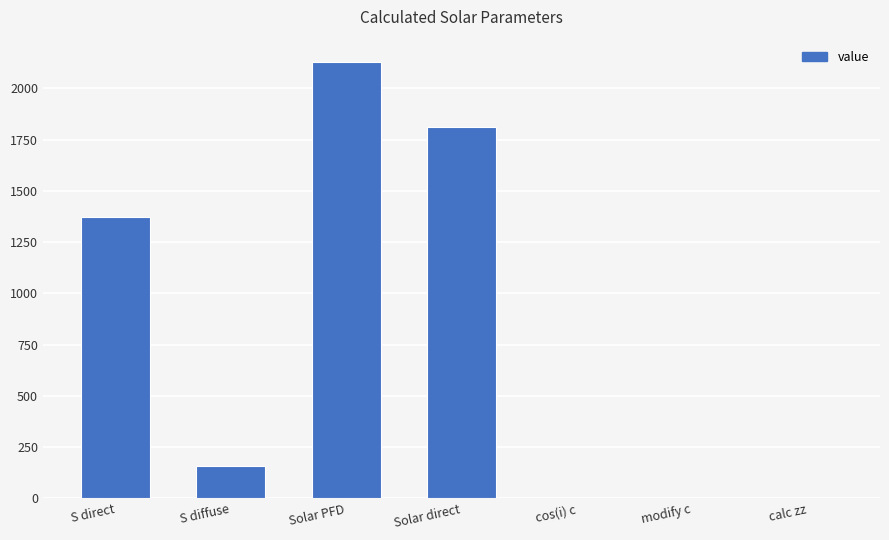

The chart shows a value of 0.6 at calc zz. True or false?

True